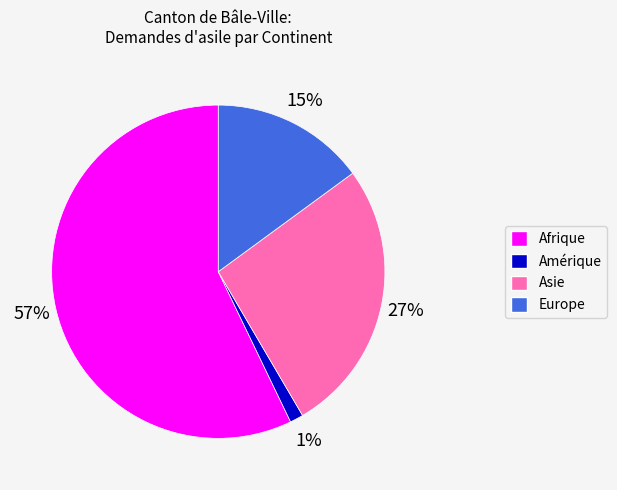

To the nearest percent, what is the average slice percentage?

25%